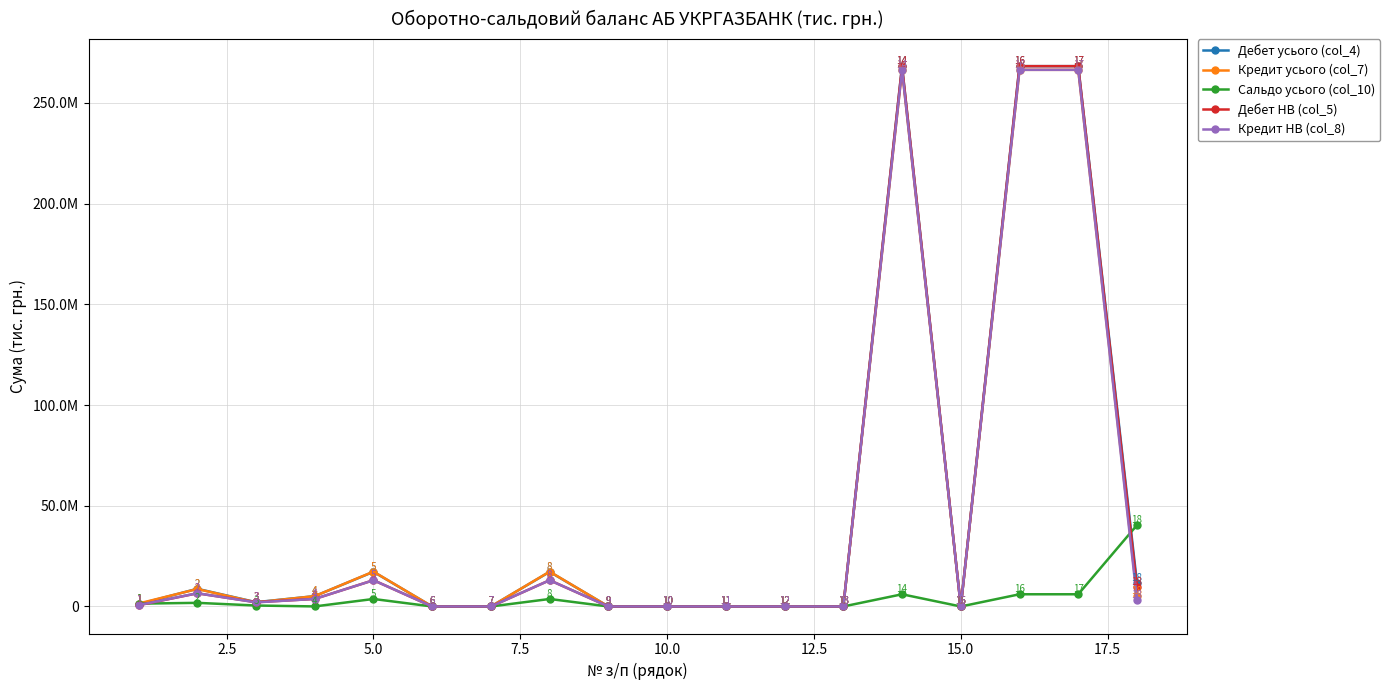

After their last crossing, which series has the higher values: Кредит усього (col_7) or Сальдо усього (col_10)?

Сальдо усього (col_10)